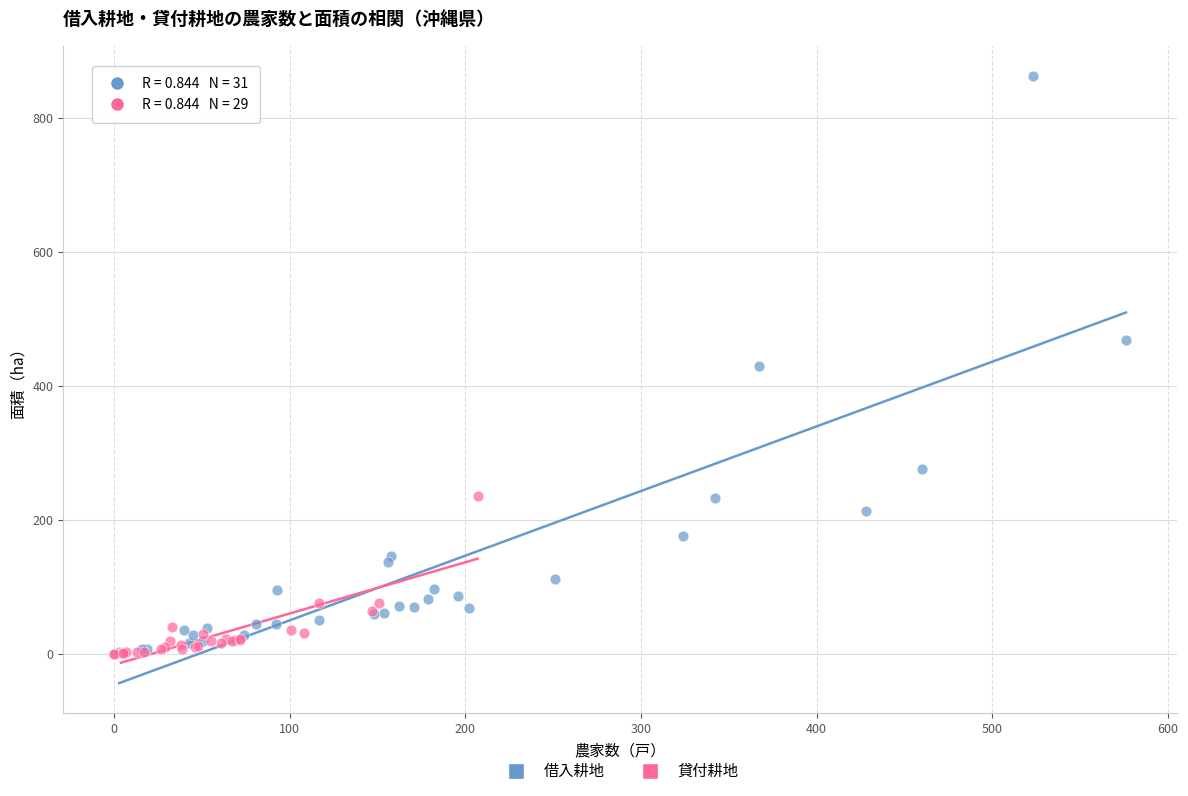

Which series has the widest spread of Y values?

借入耕地